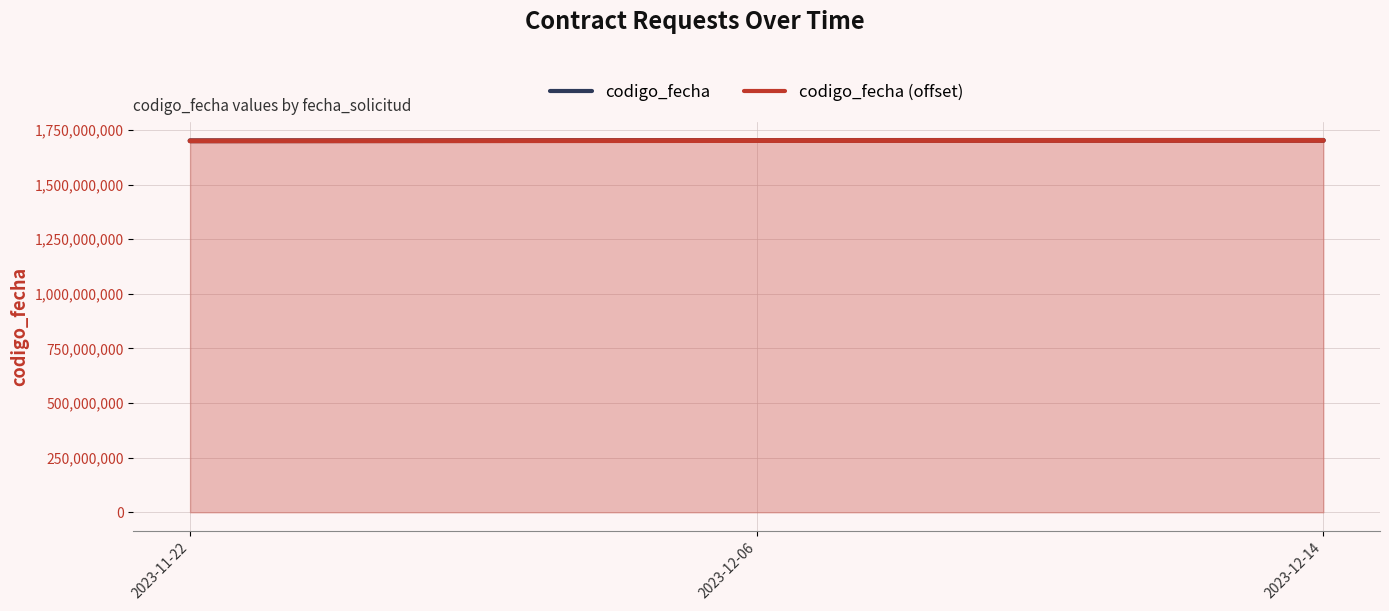

What is the value of the codigo_fecha point at the 2nd from the left?

1702398947